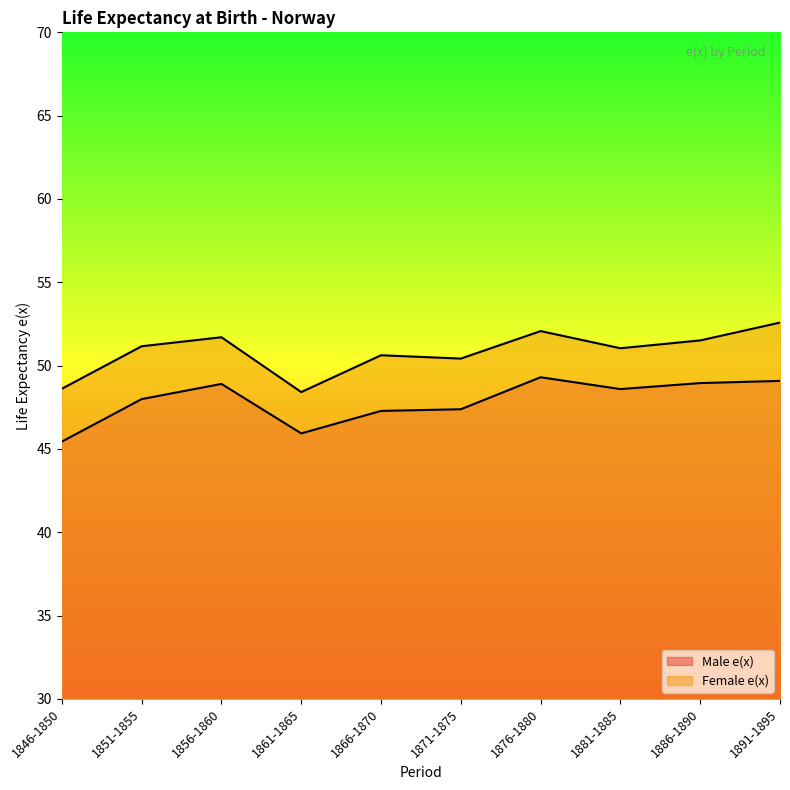

What is the label of the 6th point from the left?

1871-1875